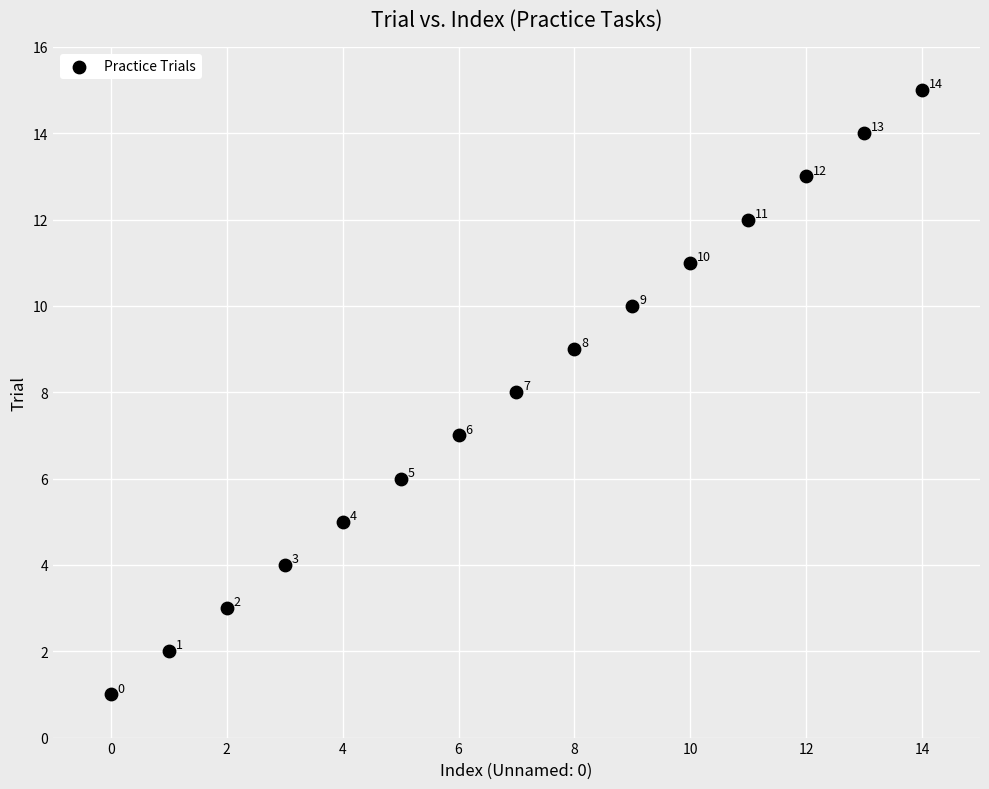

What Y value in the scatter plot is closest to 8?

8